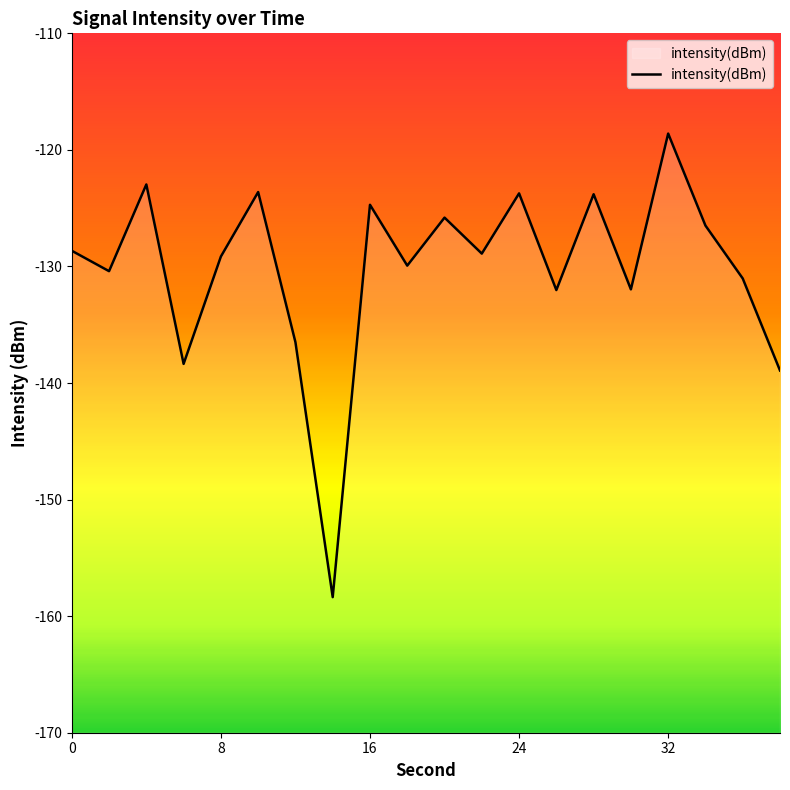

What is the difference between the second highest and minimum values?

35.4